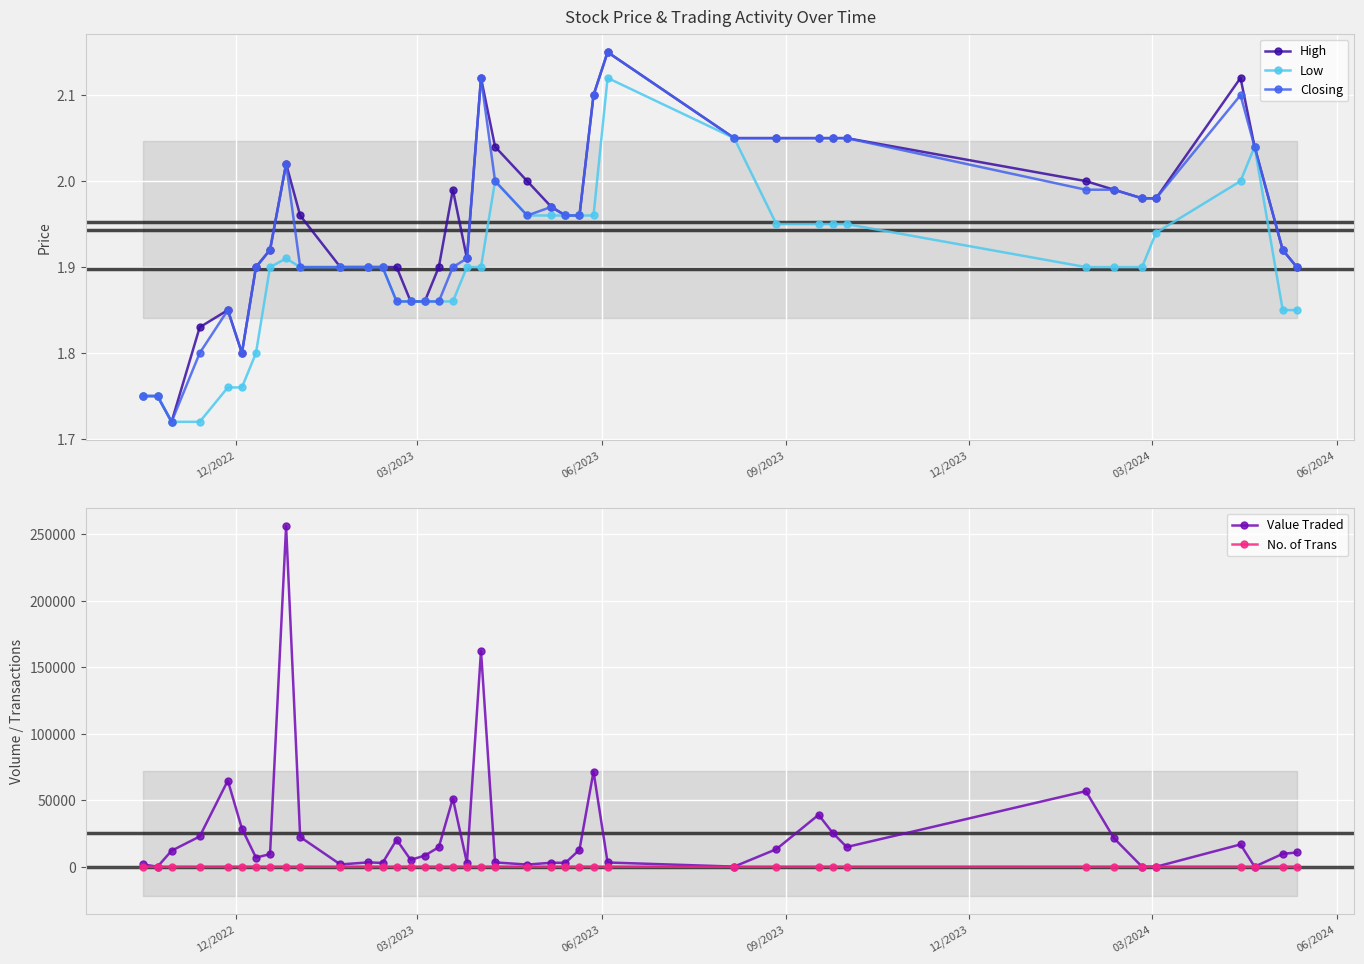

Count the number of categories in the chart.

40